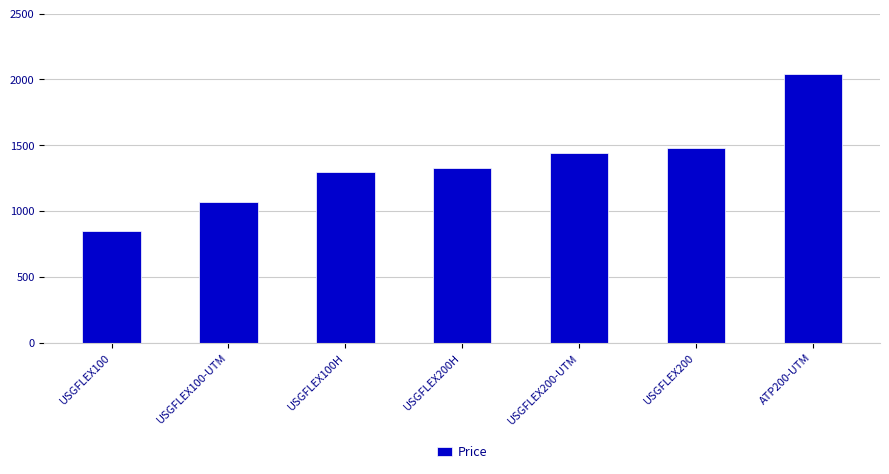

What is the maximum value shown in the chart?

2043.9